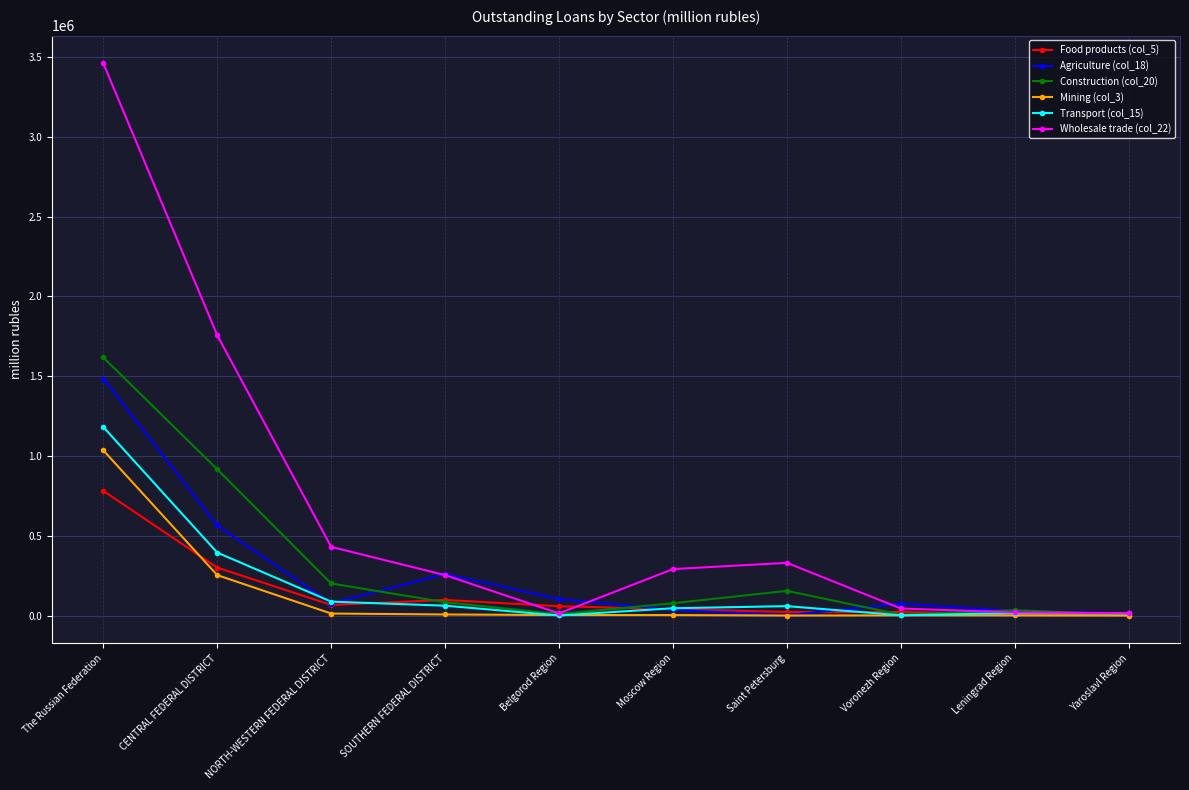

Is it true that Transport (col_15) equals 646 at Belgorod Region?

True